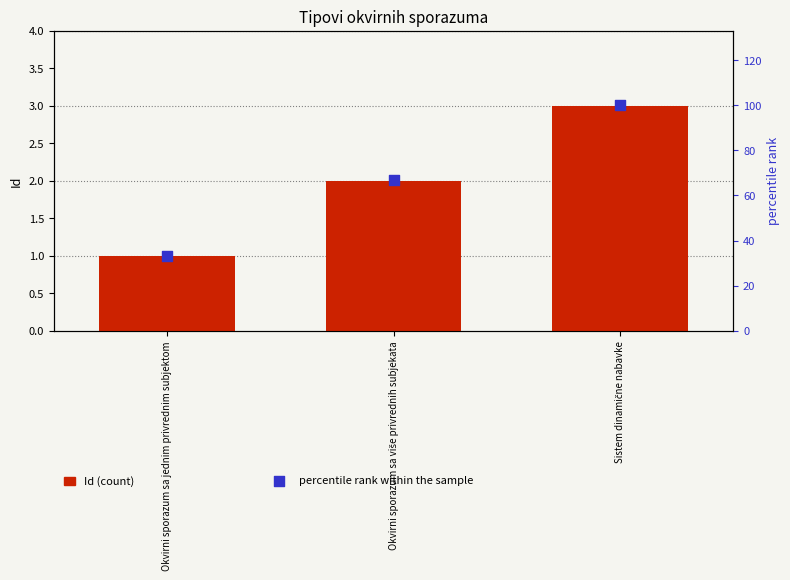

Is the value of Id at Okvirni sporazum sa više privrednih subjekata greater than the value of percentile rank within the sample at Sistem dinamične nabavke?

No